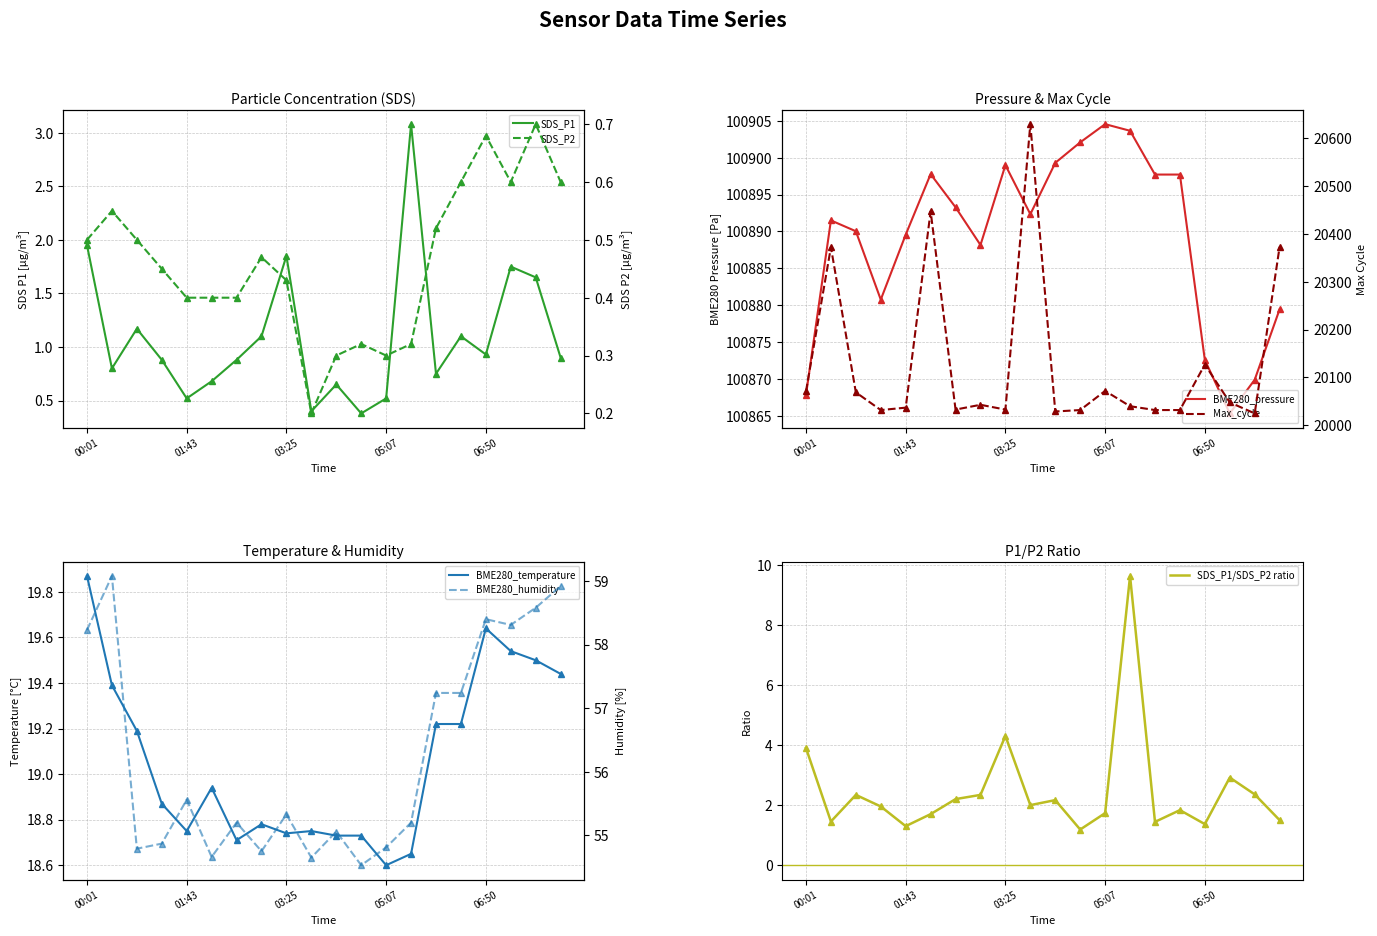

Reading left to right, list all the values displayed in this chart.

SDS_P1: 00:01=1.9	00:26=0.8	00:52=1.2	01:17=0.9	01:43=0.5	02:08=0.7	02:34=0.9	03:00=1.1	03:25=1.9	03:51=0.4	04:16=0.7	04:42=0.4	05:07=0.5	05:33=3.1	05:59=0.8	06:24=1.1	06:50=0.9	07:15=1.8	07:41=1.6	08:06=0.9
SDS_P2: 00:01=0.5	00:26=0.6	00:52=0.5	01:17=0.5	01:43=0.4	02:08=0.4	02:34=0.4	03:00=0.5	03:25=0.4	03:51=0.2	04:16=0.3	04:42=0.3	05:07=0.3	05:33=0.3	05:59=0.5	06:24=0.6	06:50=0.7	07:15=0.6	07:41=0.7	08:06=0.6
BME280_temperature: 00:01=19.9	00:26=19.4	00:52=19.2	01:17=18.9	01:43=18.8	02:08=18.9	02:34=18.7	03:00=18.8	03:25=18.7	03:51=18.8	04:16=18.7	04:42=18.7	05:07=18.6	05:33=18.6	05:59=19.2	06:24=19.2	06:50=19.6	07:15=19.5	07:41=19.5	08:06=19.4
BME280_humidity: 00:01=58.2	00:26=59.1	00:52=54.8	01:17=54.9	01:43=55.6	02:08=54.7	02:34=55.2	03:00=54.8	03:25=55.3	03:51=54.6	04:16=55.1	04:42=54.5	05:07=54.8	05:33=55.2	05:59=57.2	06:24=57.2	06:50=58.4	07:15=58.3	07:41=58.6	08:06=58.9
BME280_pressure: 00:01=100867.8	00:26=100891.5	00:52=100890.0	01:17=100880.8	01:43=100889.6	02:08=100897.8	02:34=100893.3	03:00=100888.2	03:25=100899.0	03:51=100892.3	04:16=100899.3	04:42=100902.1	05:07=100904.6	05:33=100903.7	05:59=100897.7	06:24=100897.7	06:50=100872.6	07:15=100865.3	07:41=100869.9	08:06=100879.4
Max_cycle: 00:01=20071.0	00:26=20372.0	00:52=20069.0	01:17=20032.0	01:43=20037.0	02:08=20447.0	02:34=20033.0	03:00=20043.0	03:25=20033.0	03:51=20629.0	04:16=20029.0	04:42=20032.0	05:07=20072.0	05:33=20040.0	05:59=20032.0	06:24=20032.0	06:50=20127.0	07:15=20048.0	07:41=20025.0	08:06=20373.0